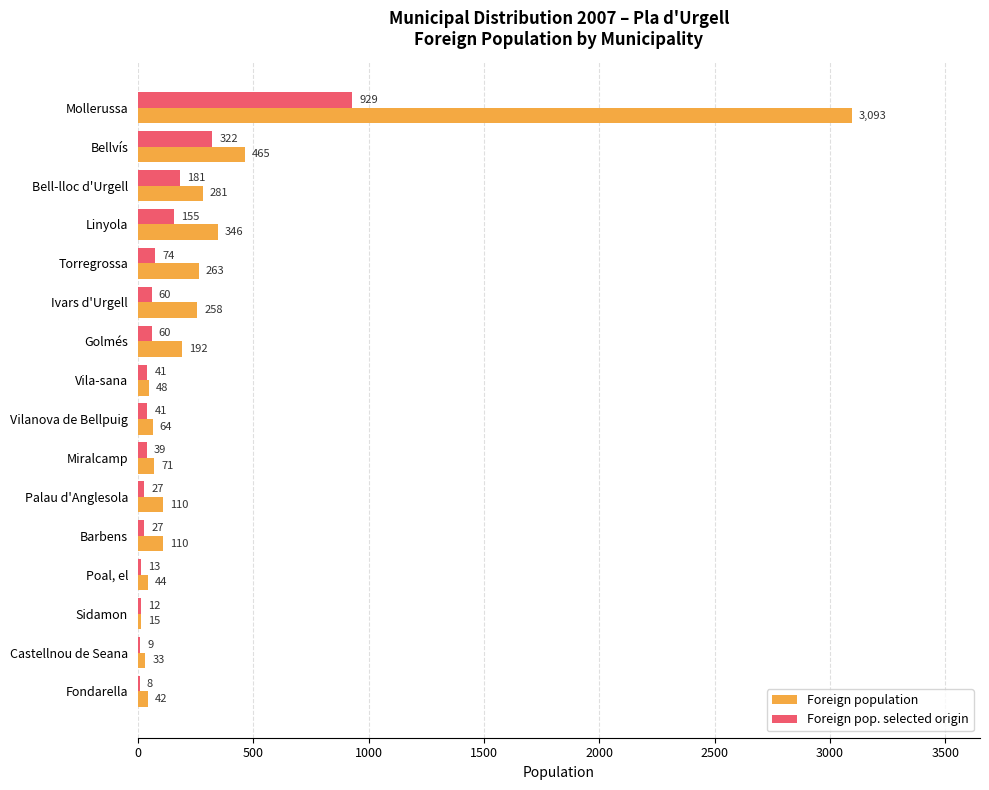

At which category is the sum across all series the highest?

Mollerussa